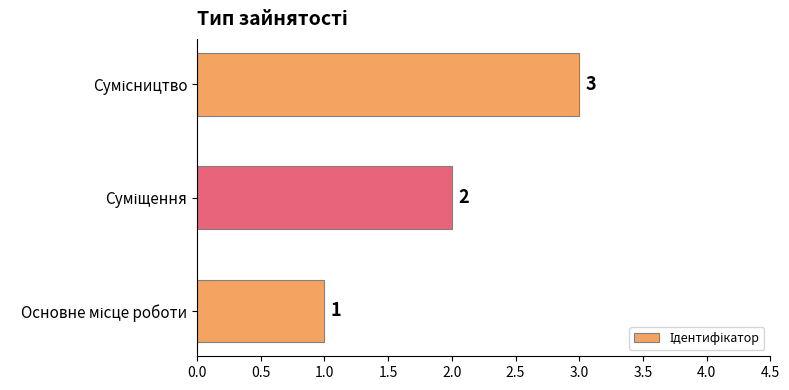

Count the values in the range 1 to 3.

3